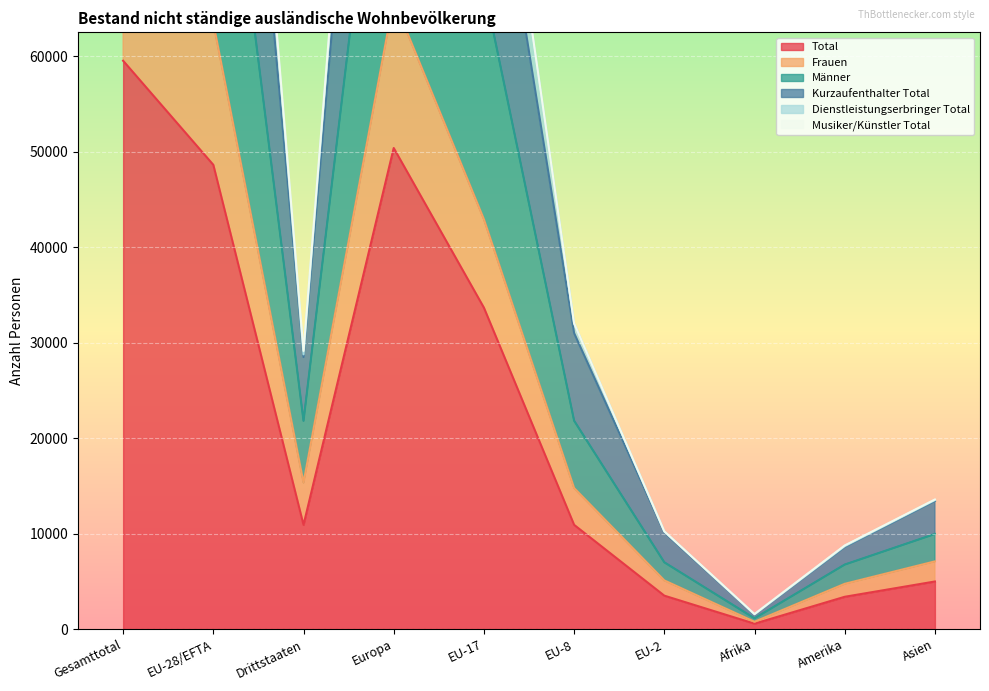

Where is Total nearest to the value 30053?

EU-17